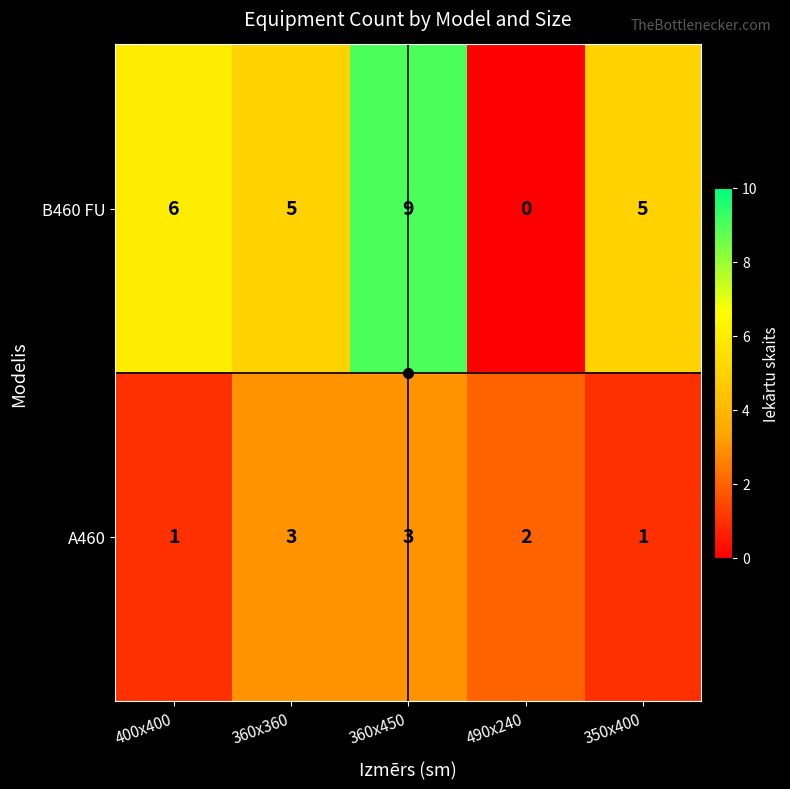

Which series changed the most between 360x360 and 350x400?

A460